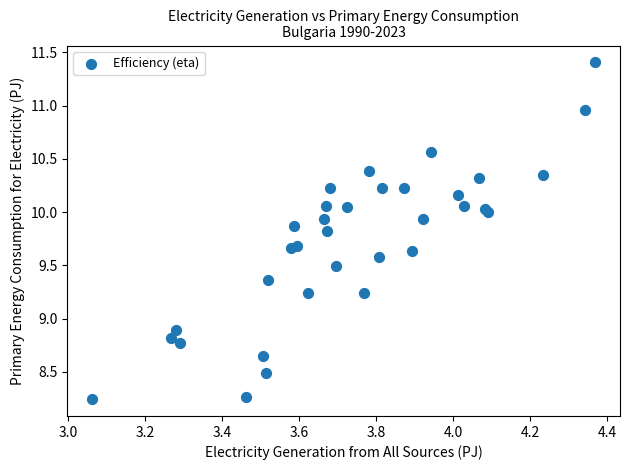

What Y value in the scatter plot is closest to 9?

8.9